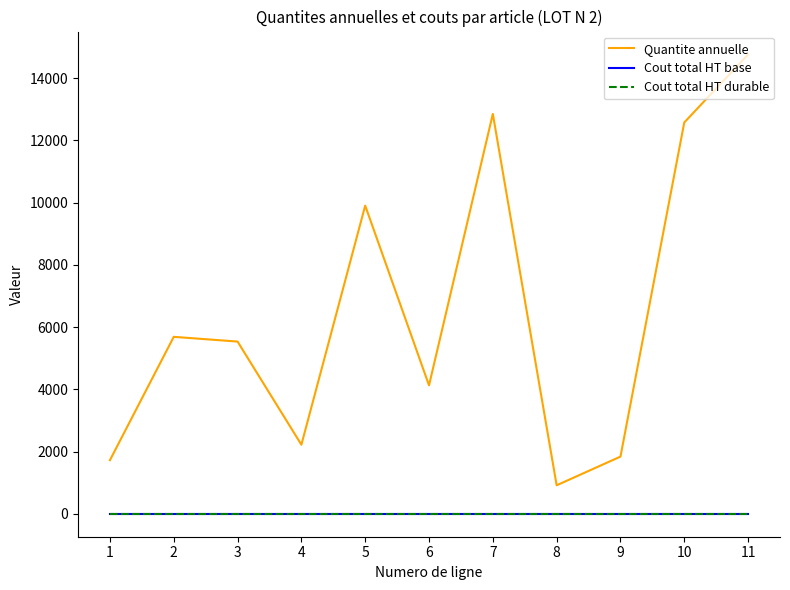

Is this an area chart (filled region under the line)?

No